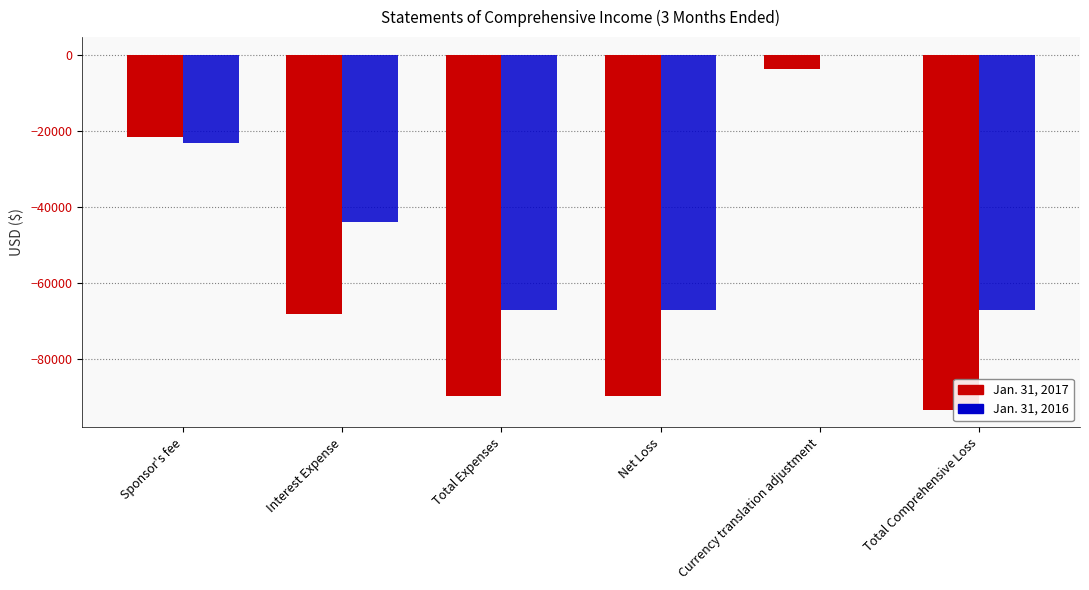

What is the approximate value of Jan. 31, 2017 at Sponsor's fee?

-21469